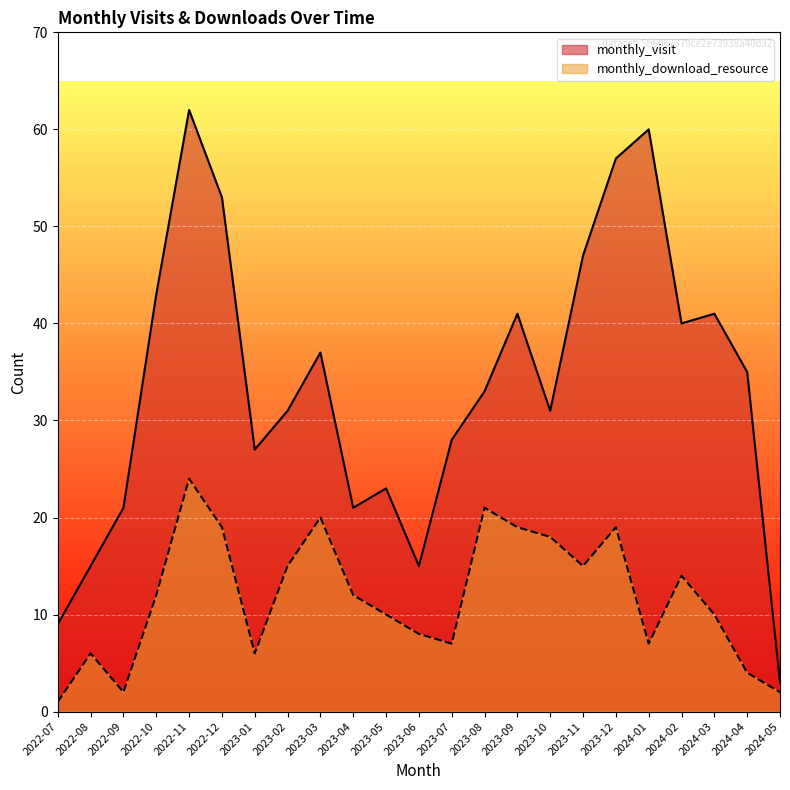

What is the smallest value displayed?

1